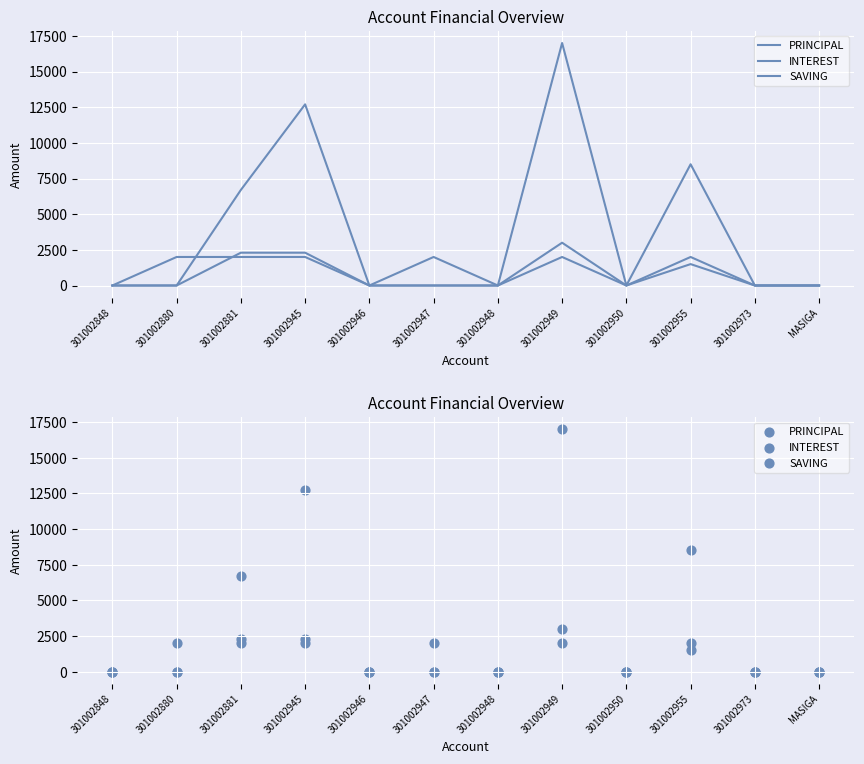

What is the total value across all series at 301002880?

2000